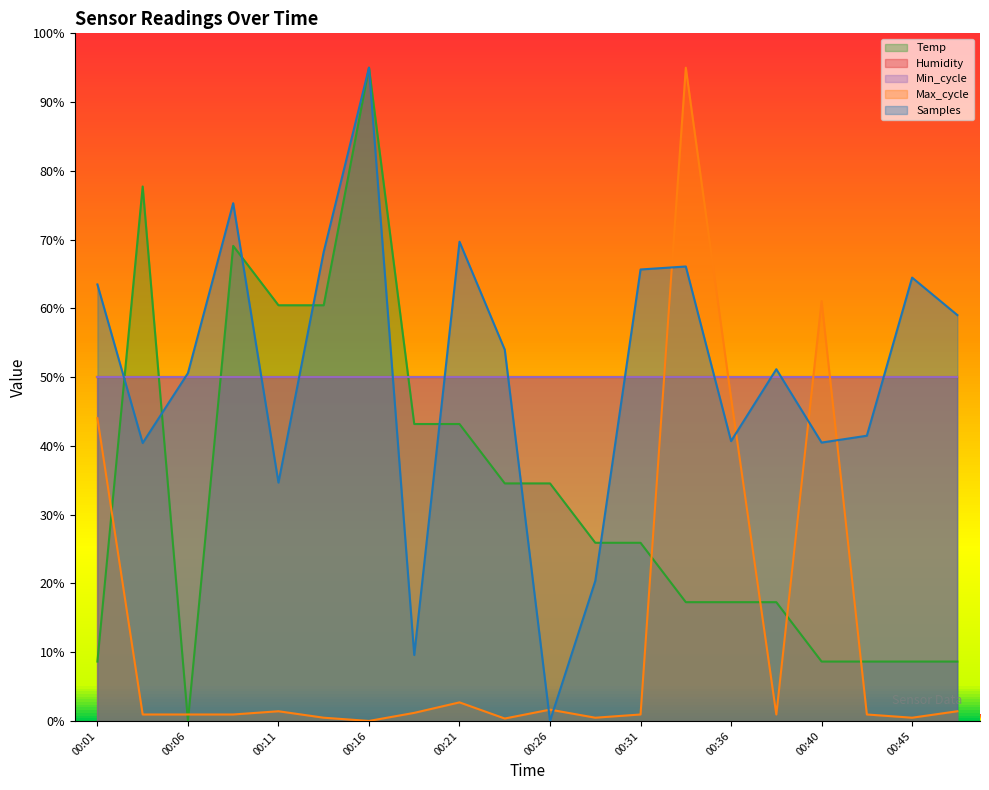

What is the difference between the highest and lowest values at 00:36?

29.7